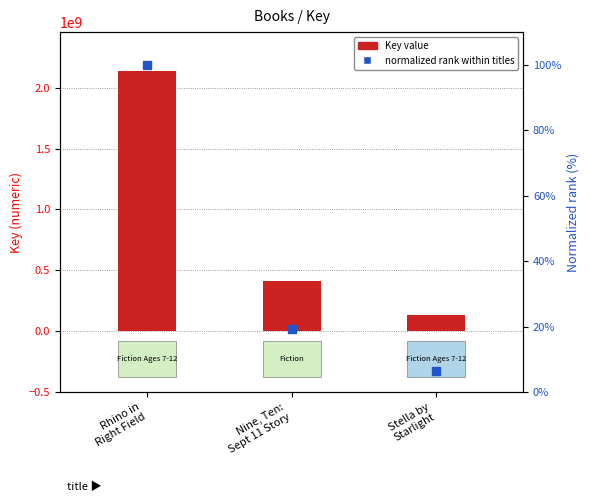

Reading left to right, transcribe all the data shown in this chart.

Key: Rhino in
Right Field=2135991761.0	Nine, Ten:
Sept 11 Story=408889795.0	Stella by
Starlight=136319476.0
normalized rank: Rhino in
Right Field=100.0	Nine, Ten:
Sept 11 Story=19.1	Stella by
Starlight=6.4